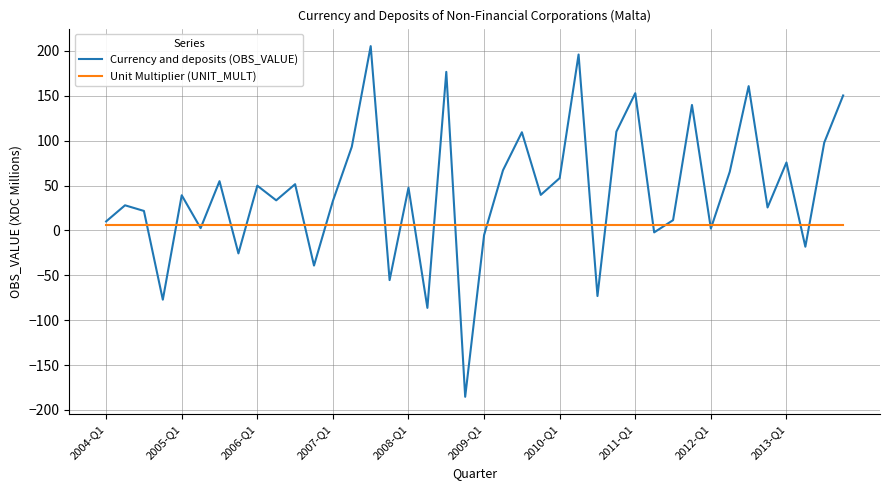

Which series has the largest total across all categories?

Currency and deposits (OBS_VALUE)